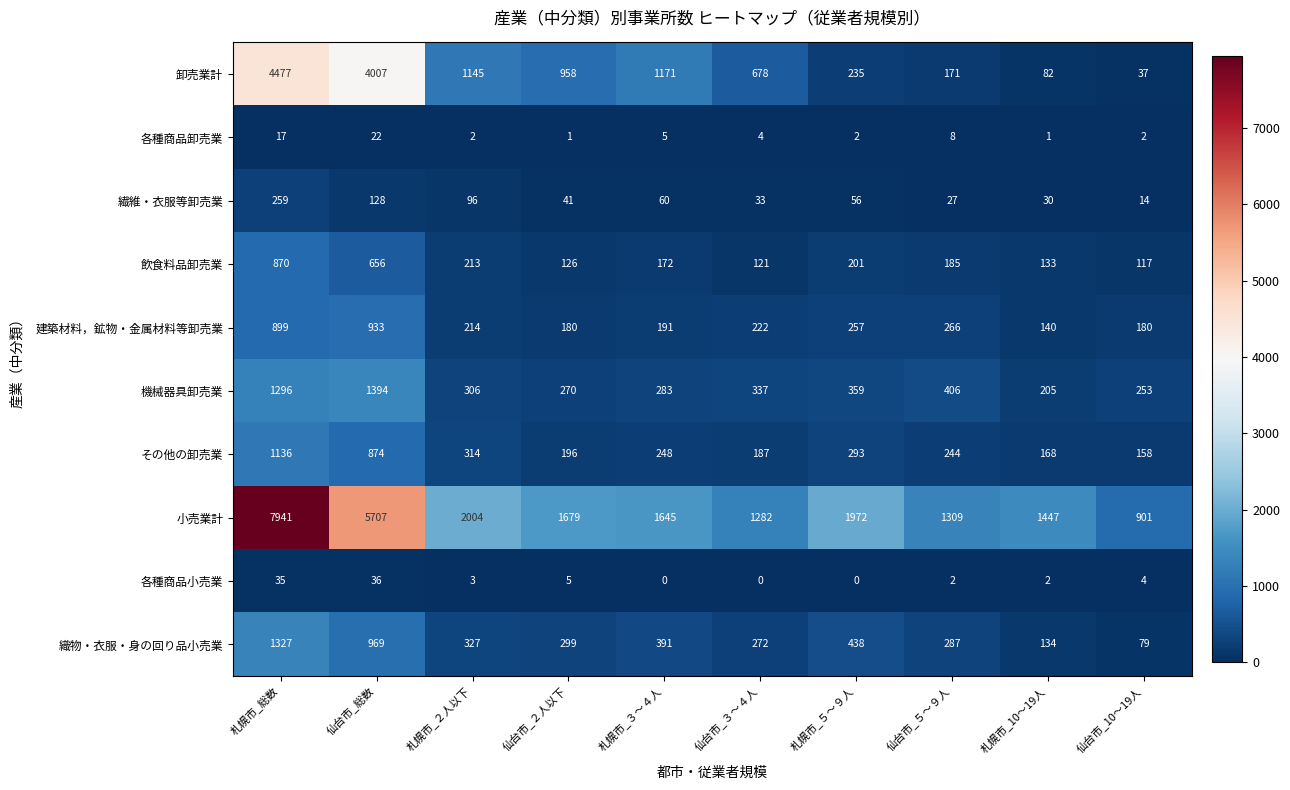

Which label corresponds to the largest value in the chart?

札幌市_総数